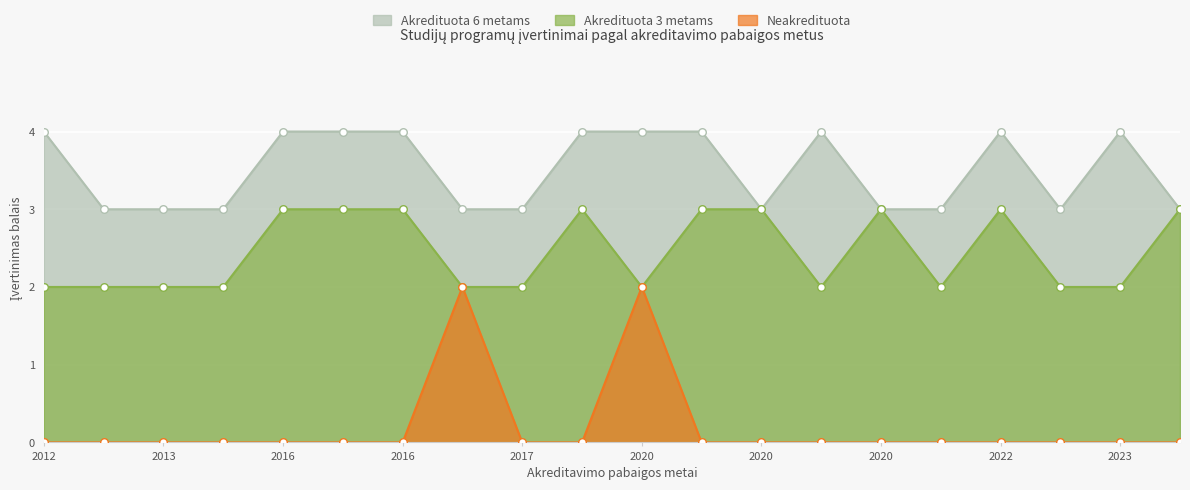

What are all the series names shown in the legend?

Akredituota 6 metams, Akredituota 3 metams, Neakredituota